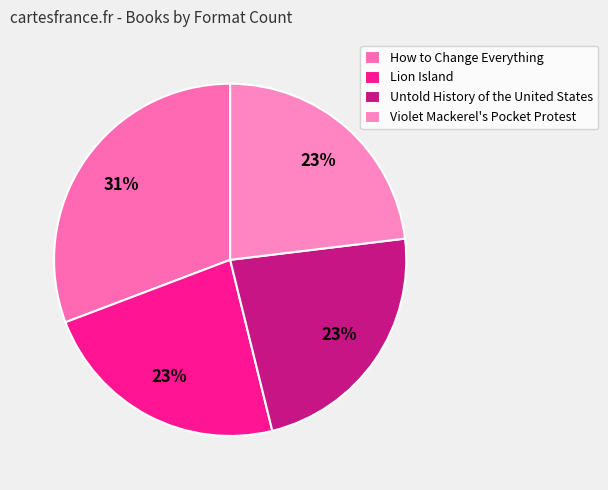

What is the change in value from How to Change Everything to Violet Mackerel's Pocket Protest?

-1